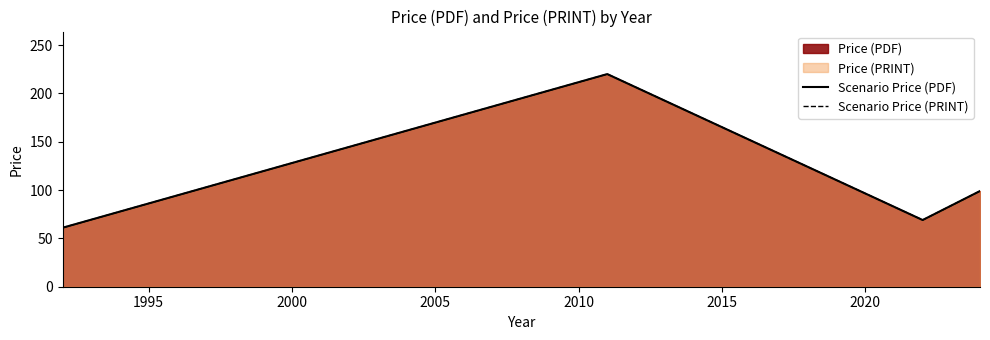

The value of Scenario Price (PRINT) at 2000 is 34. True or false?

False